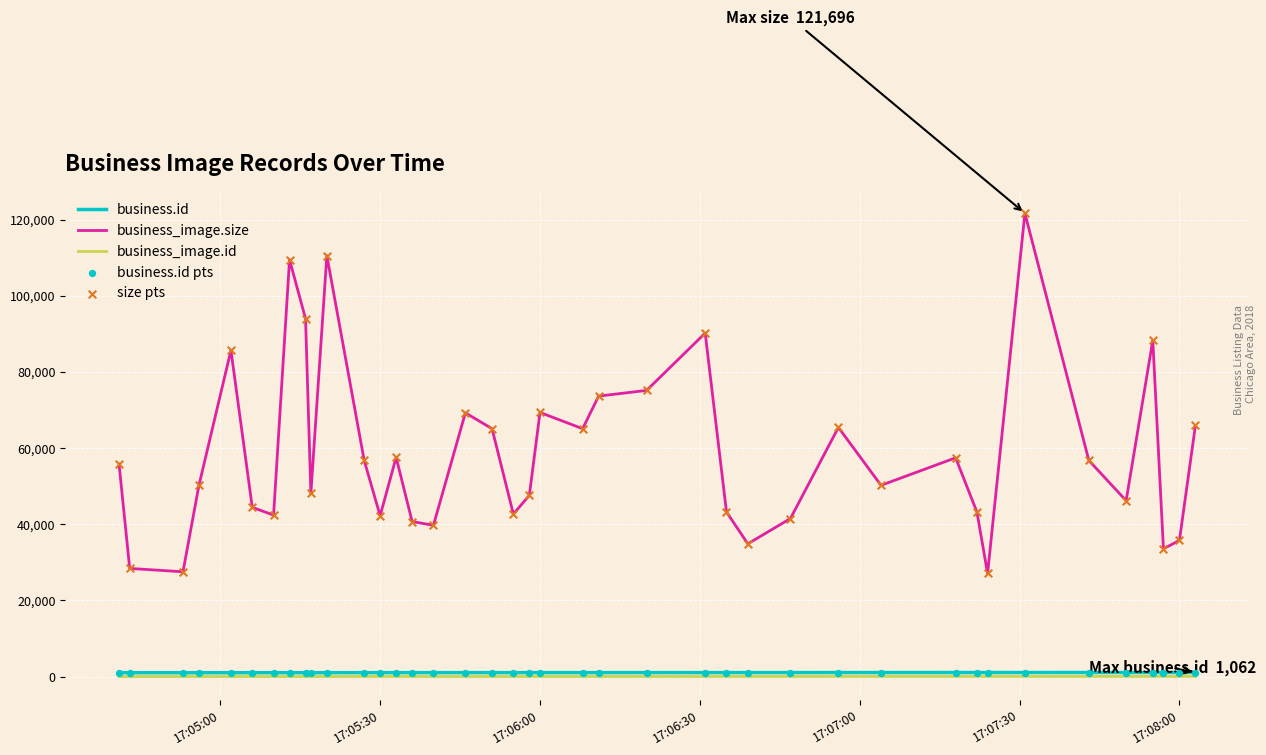

Which series has the largest range (max minus min)?

business_image.size